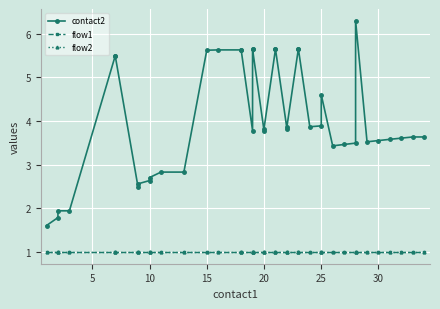

What is the smallest value displayed?

1.0